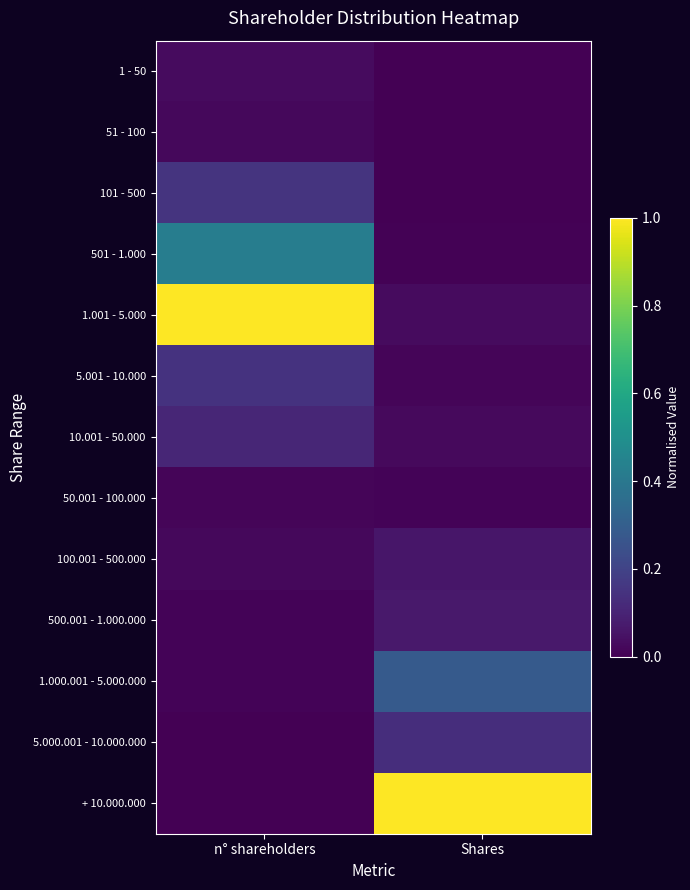

At n° shareholders, list the series in order from largest to smallest.

1.001 - 5.000, 501 - 1.000, 101 - 500, 5.001 - 10.000, 10.001 - 50.000, 1 - 50, 51 - 100, 100.001 - 500.000, 50.001 - 100.000, 1.000.001 - 5.000.000, 500.001 - 1.000.000, + 10.000.000, 5.000.001 - 10.000.000